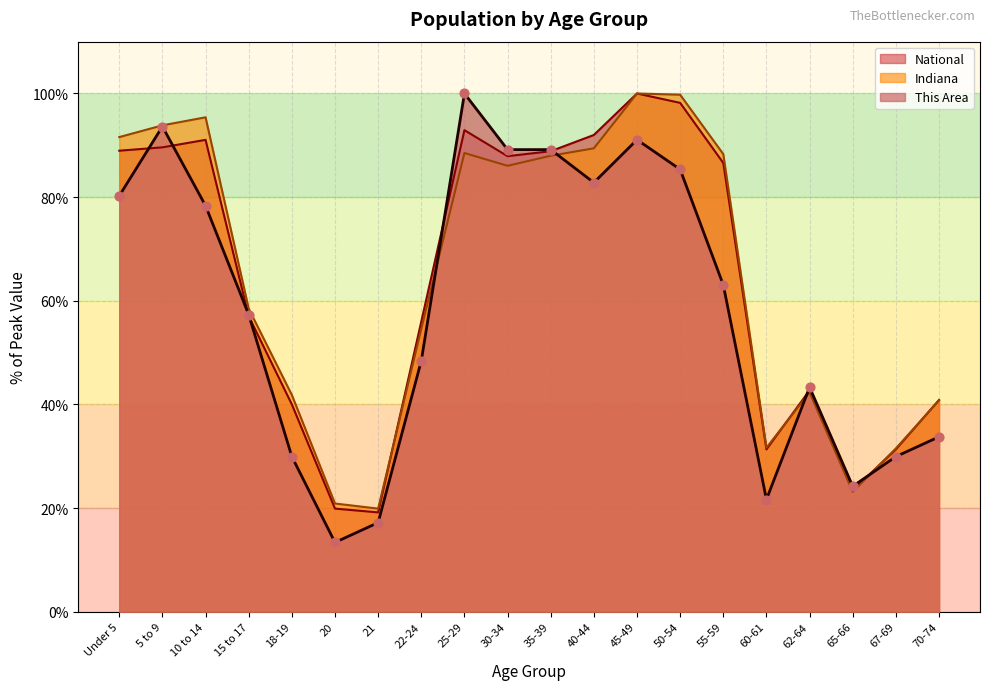

Which series contains the highest Y value?

This Area